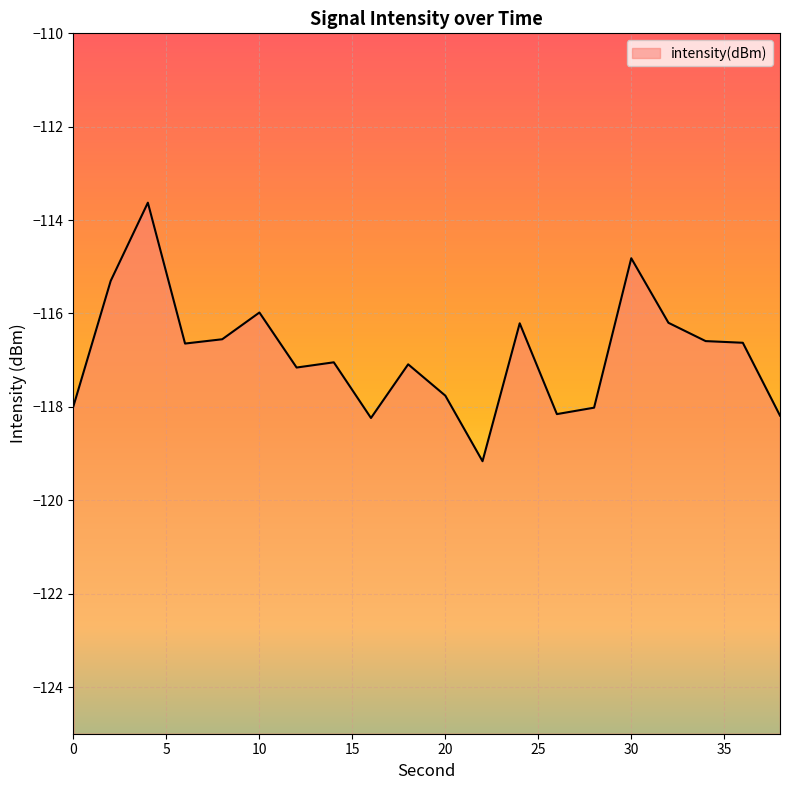

How many lines are shown in the chart?

1